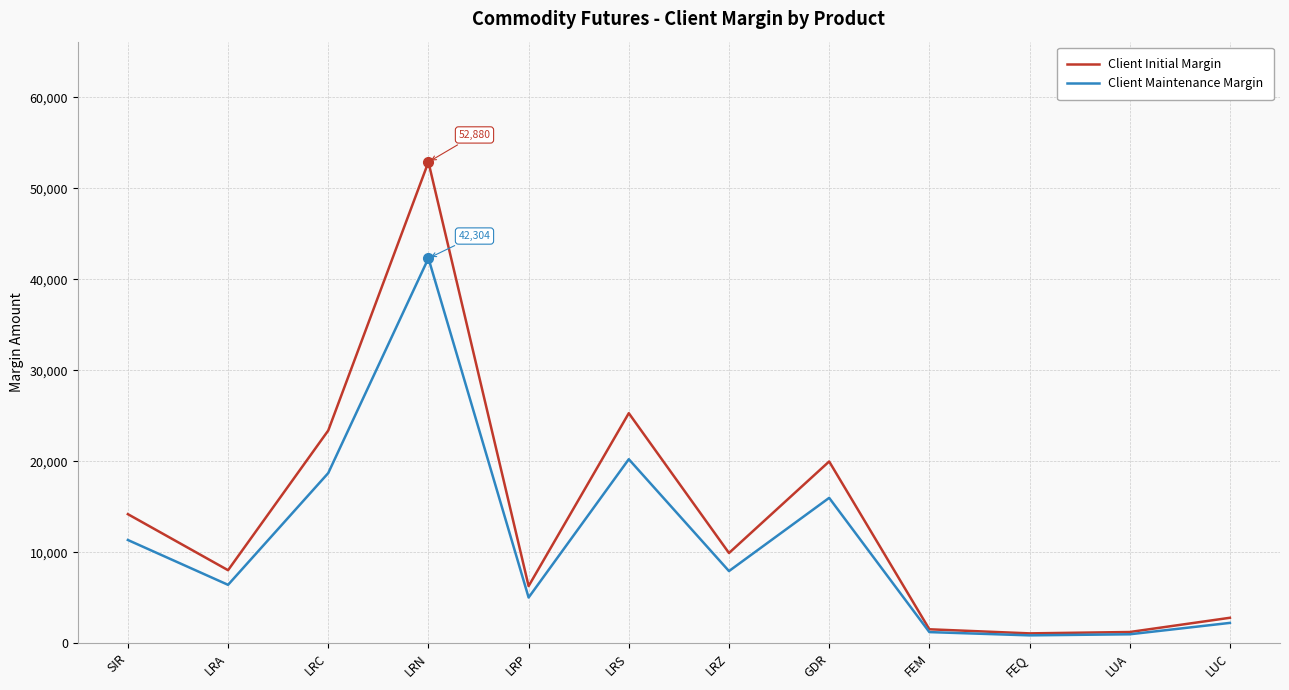

Which series changed the most between LRS and LUC?

Client Initial Margin